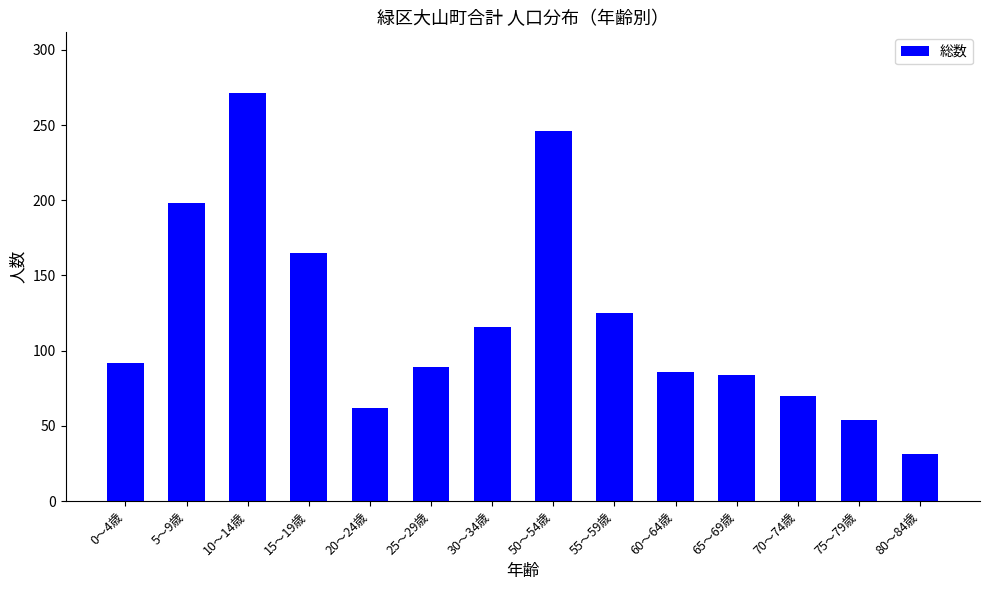

What is the smallest value displayed?

31